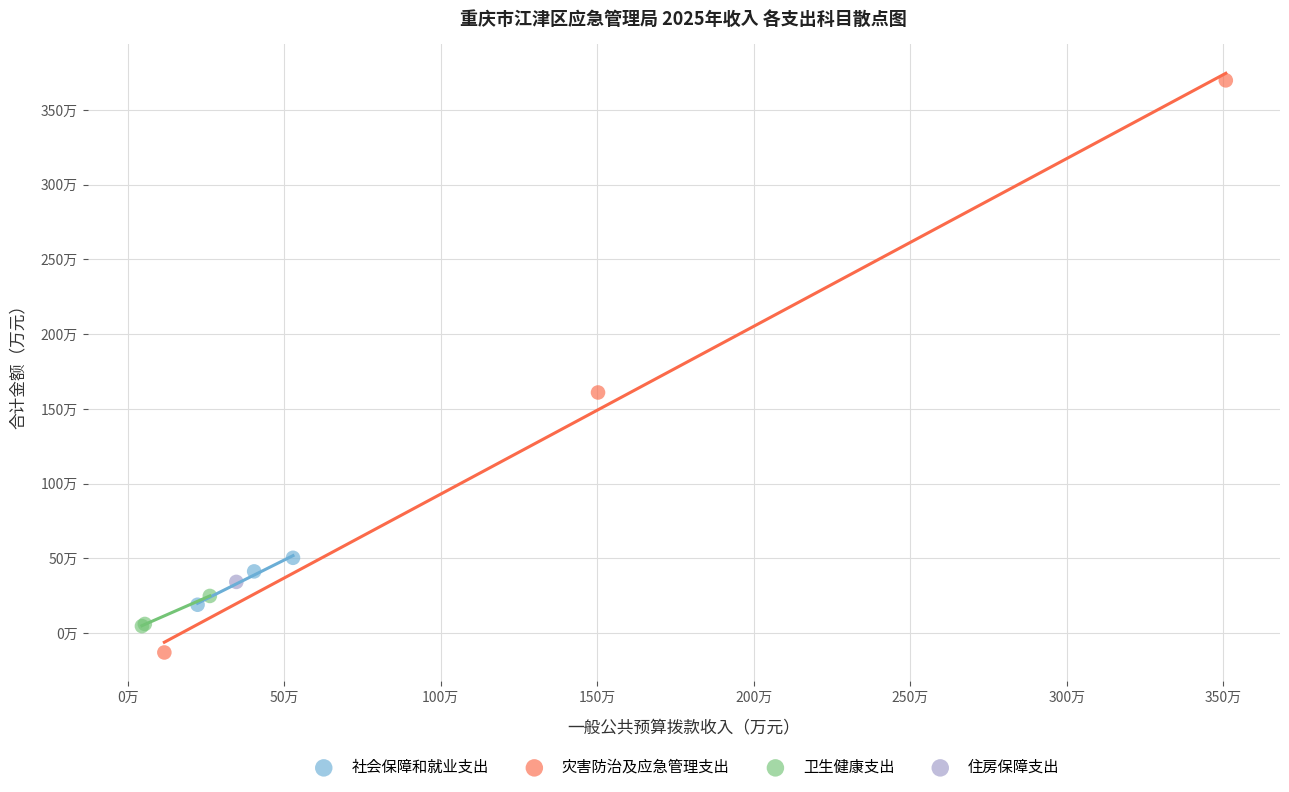

What are all the series names shown in the legend?

社会保障和就业支出, 灾害防治及应急管理支出, 卫生健康支出, 住房保障支出